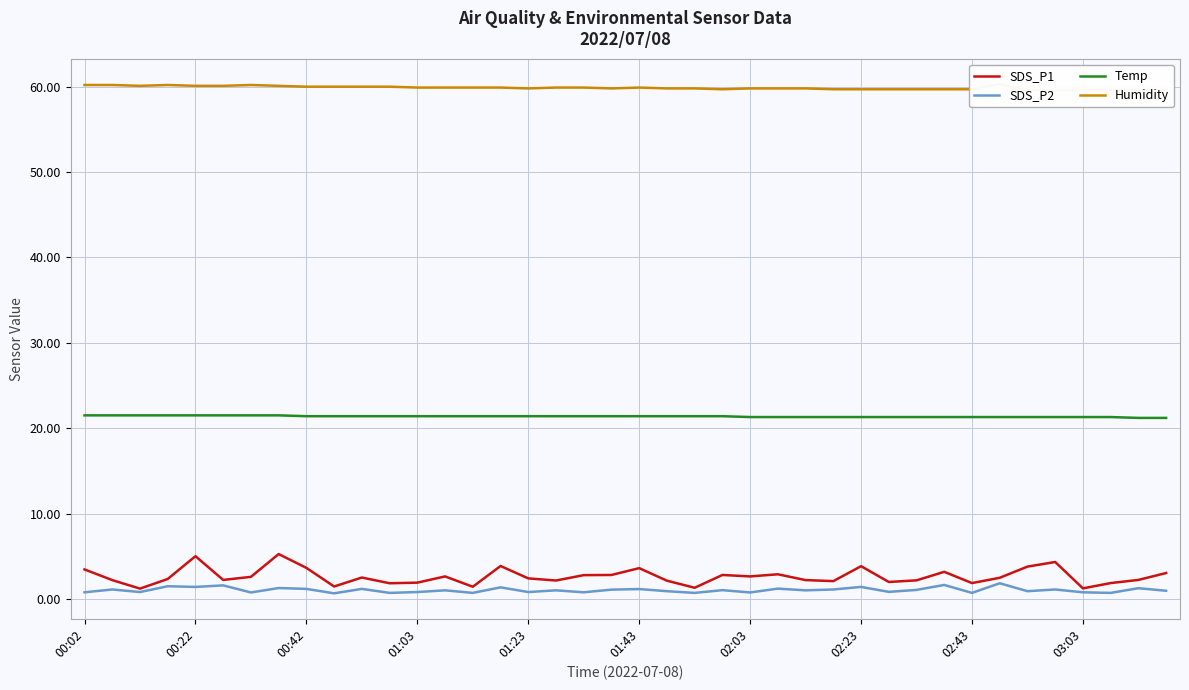

True or false: Temp and SDS_P1 cross at least once.

False